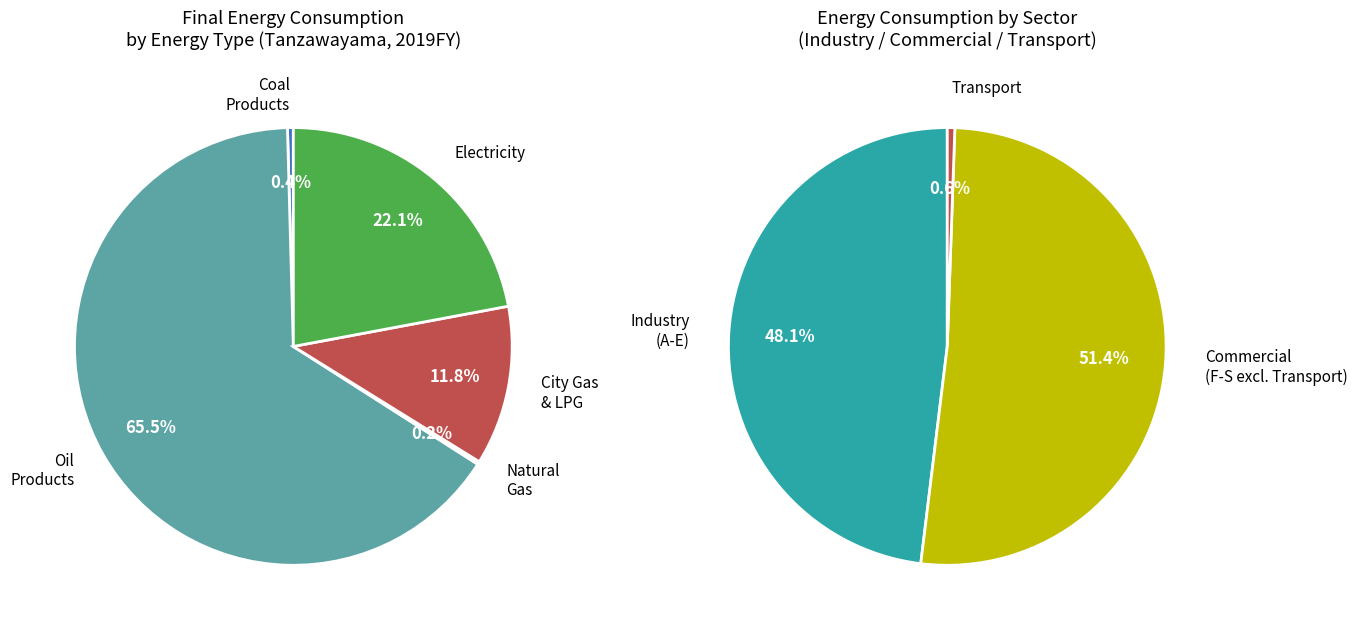

Which has a higher value, Coal Products or Natural Gas?

Coal Products